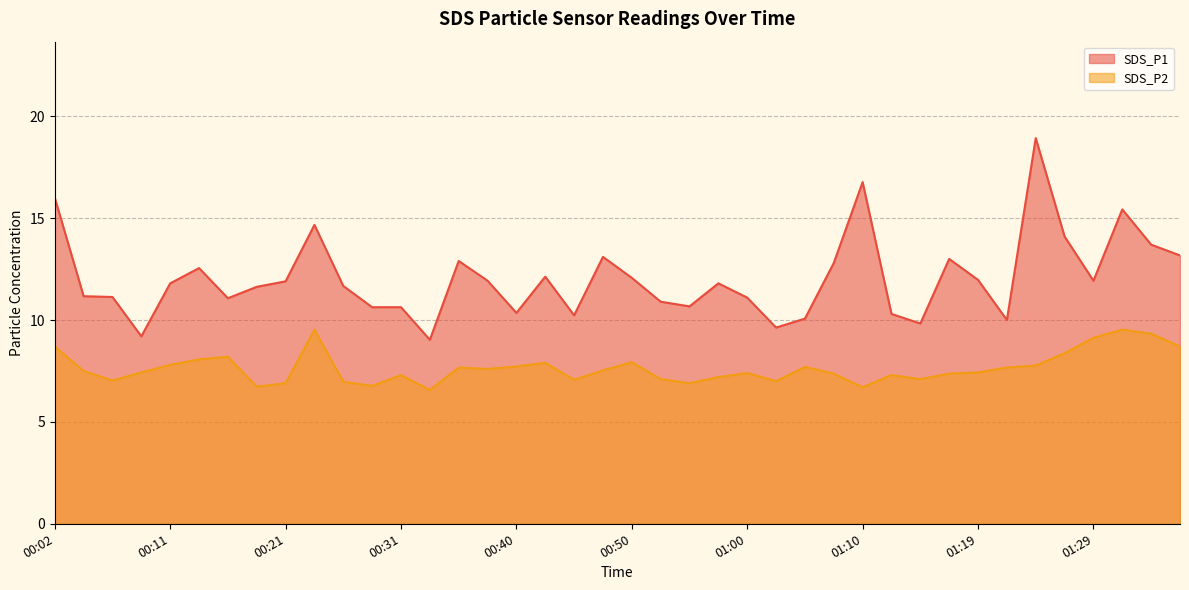

Is it true that SDS_P2 equals 6.8 at 00:28?

True